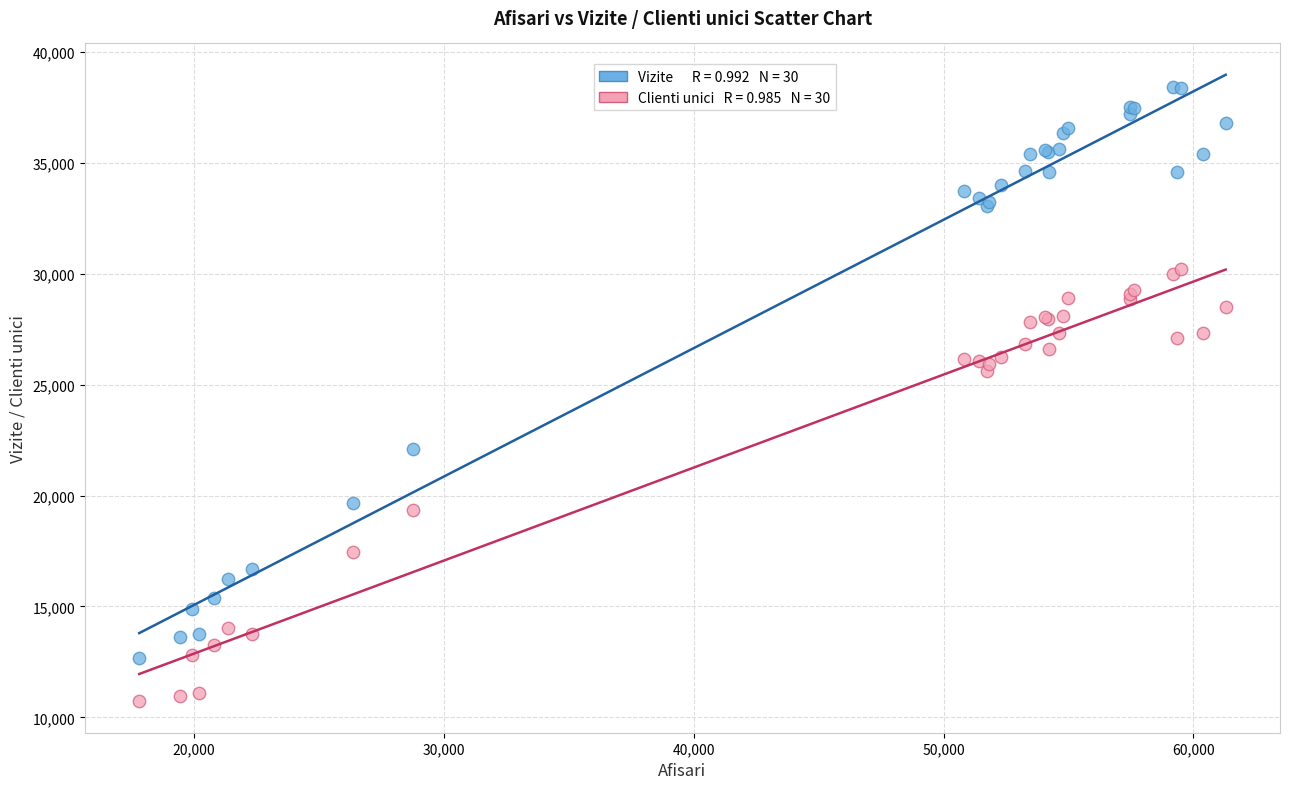

Across all series, what Y value is closest to 24568?

25613